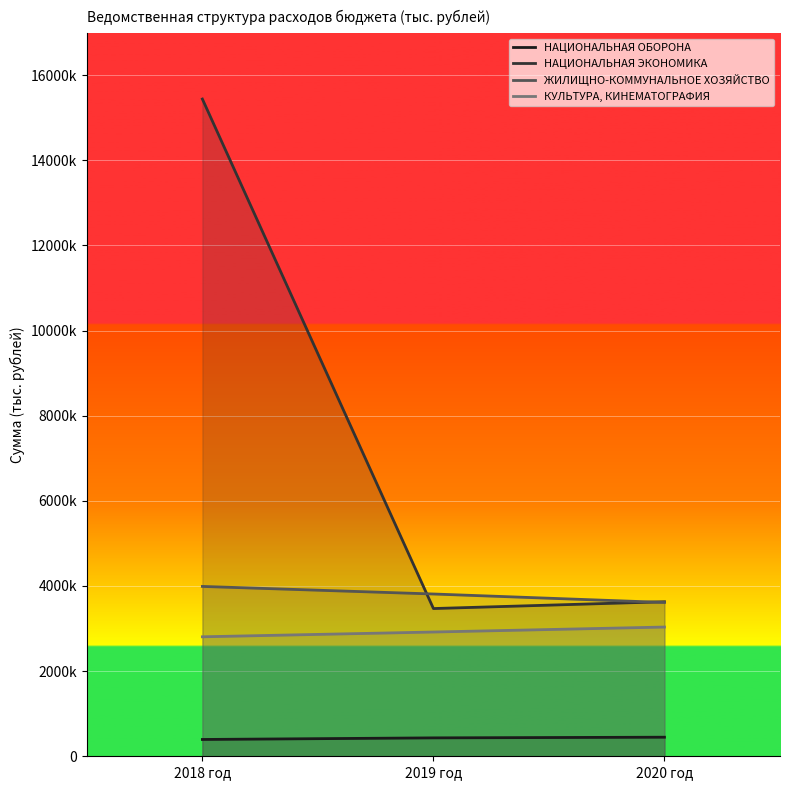

What position from the left is 2019 год?

2